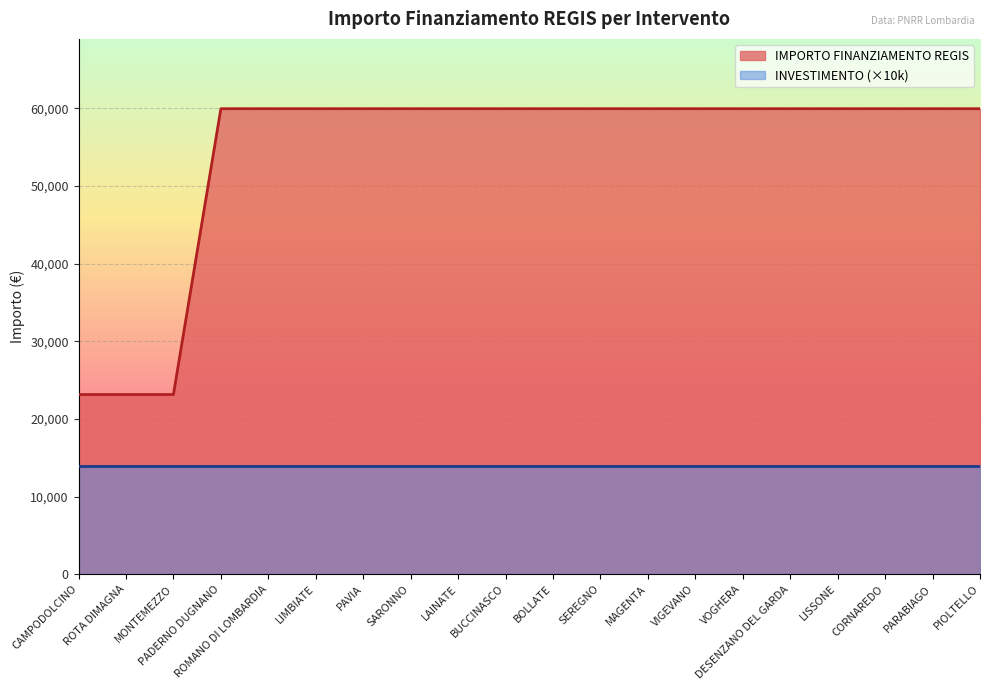

How many categories are shown in the chart?

20